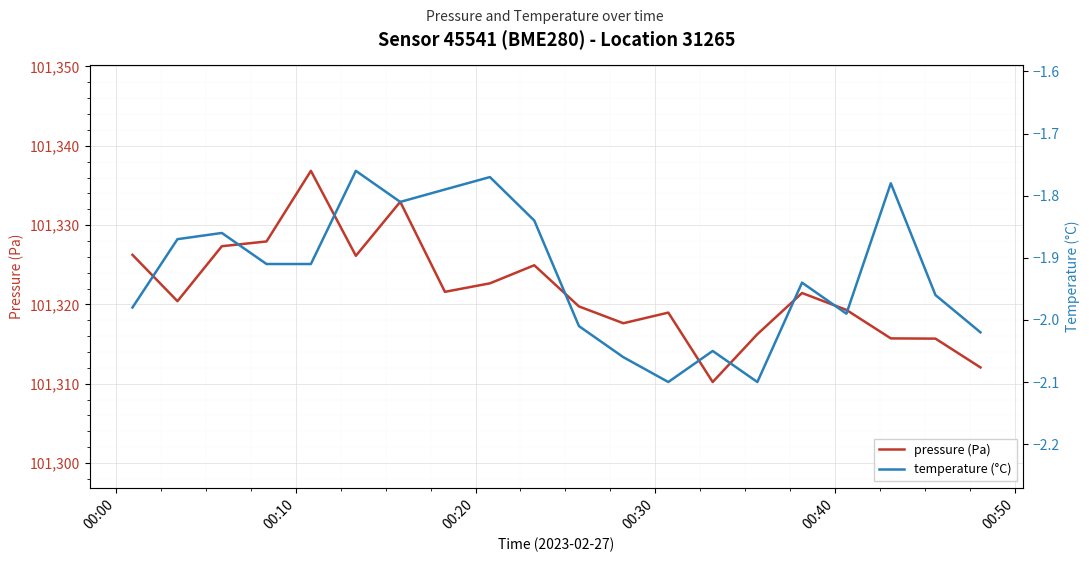

What is the highest value of the pressure (Pa) series?

101336.8